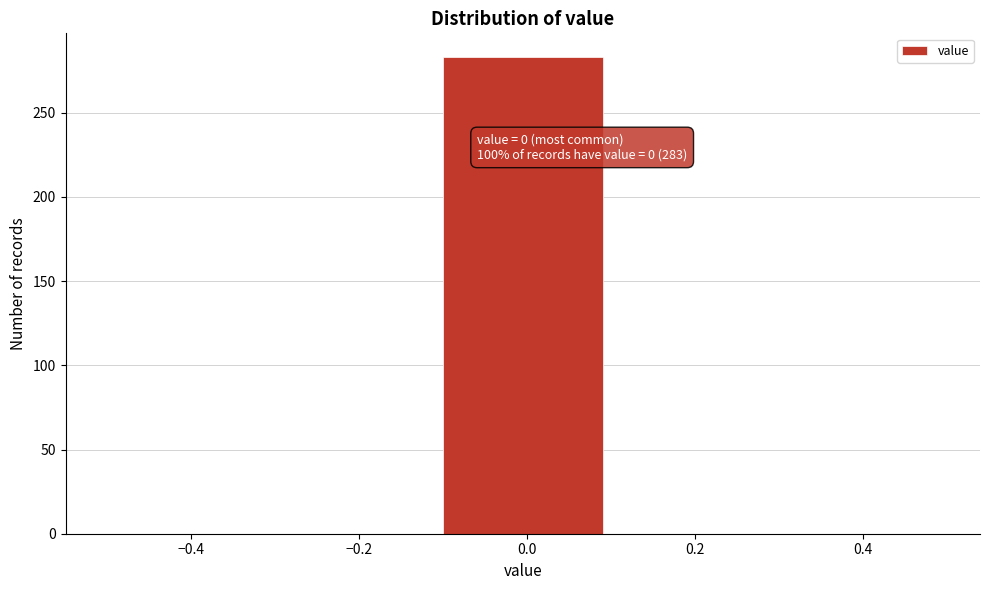

Which range on the x-axis has the tallest bar?

-0.1 to 0.1